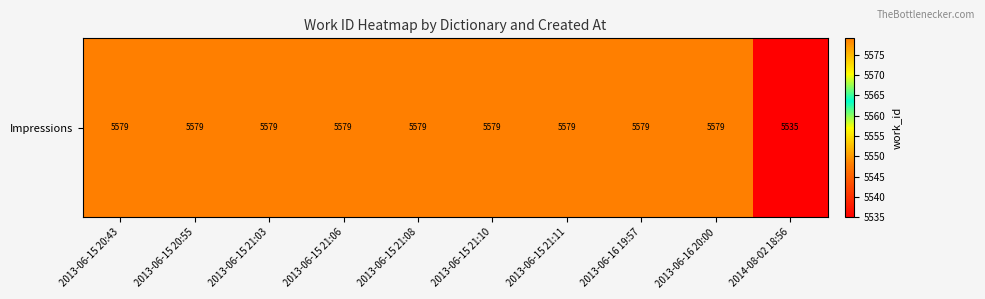

What is the approximate value at 2013-06-15 21:06?

5579